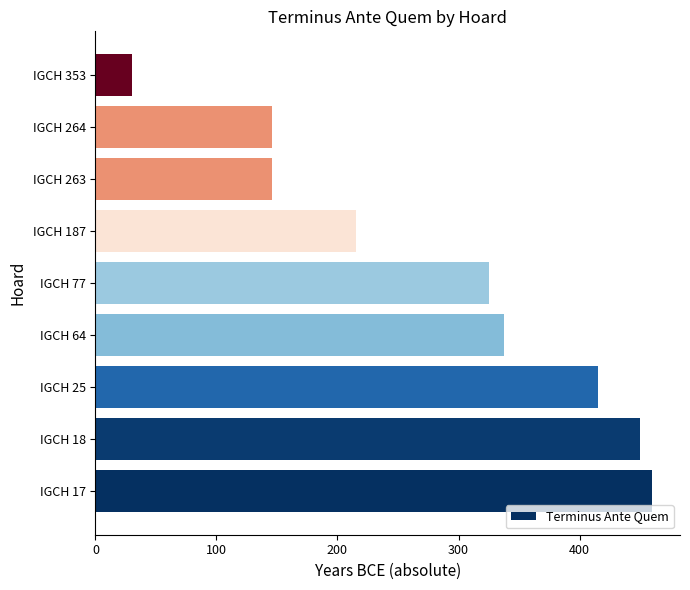

What is the difference between the second highest and minimum values?

420